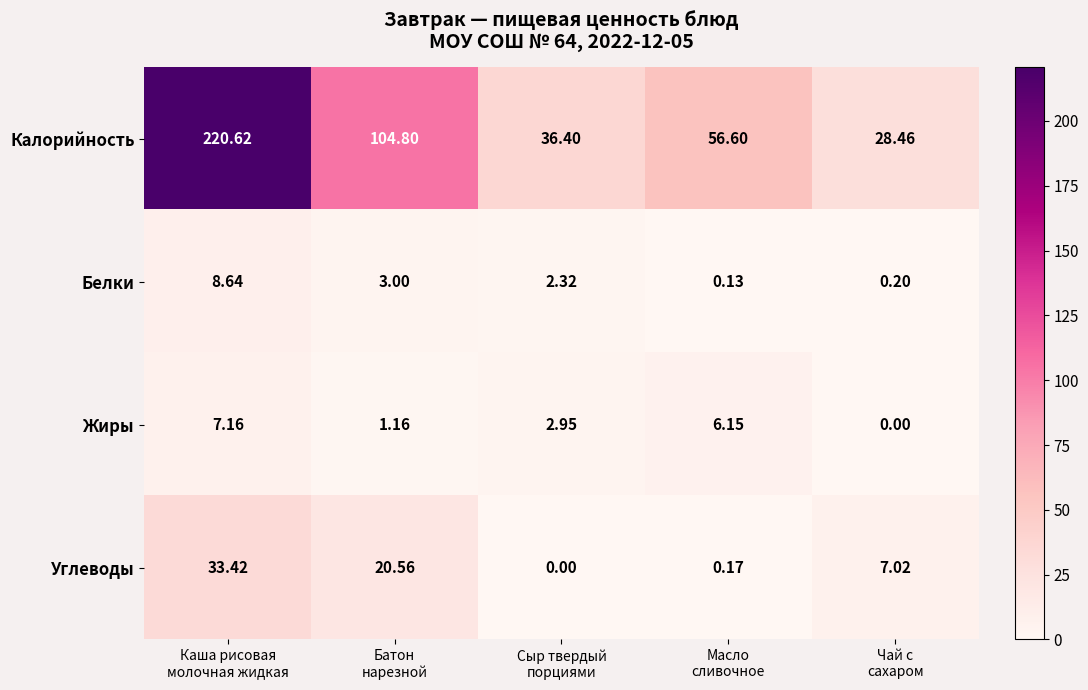

Which series has the widest spread of values?

Калорийность